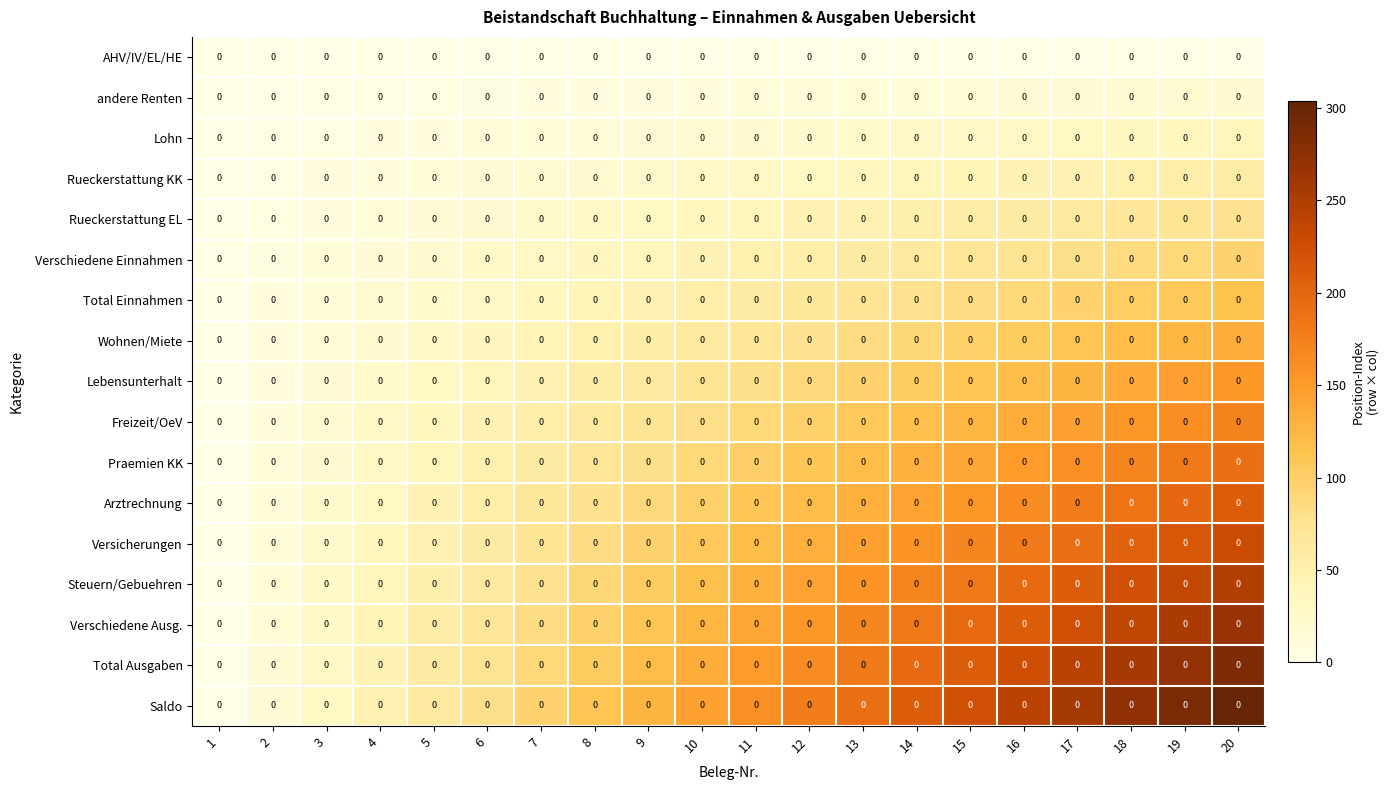

What is the difference between the maximum and minimum values in the Steuern/Gebuehren series?

247